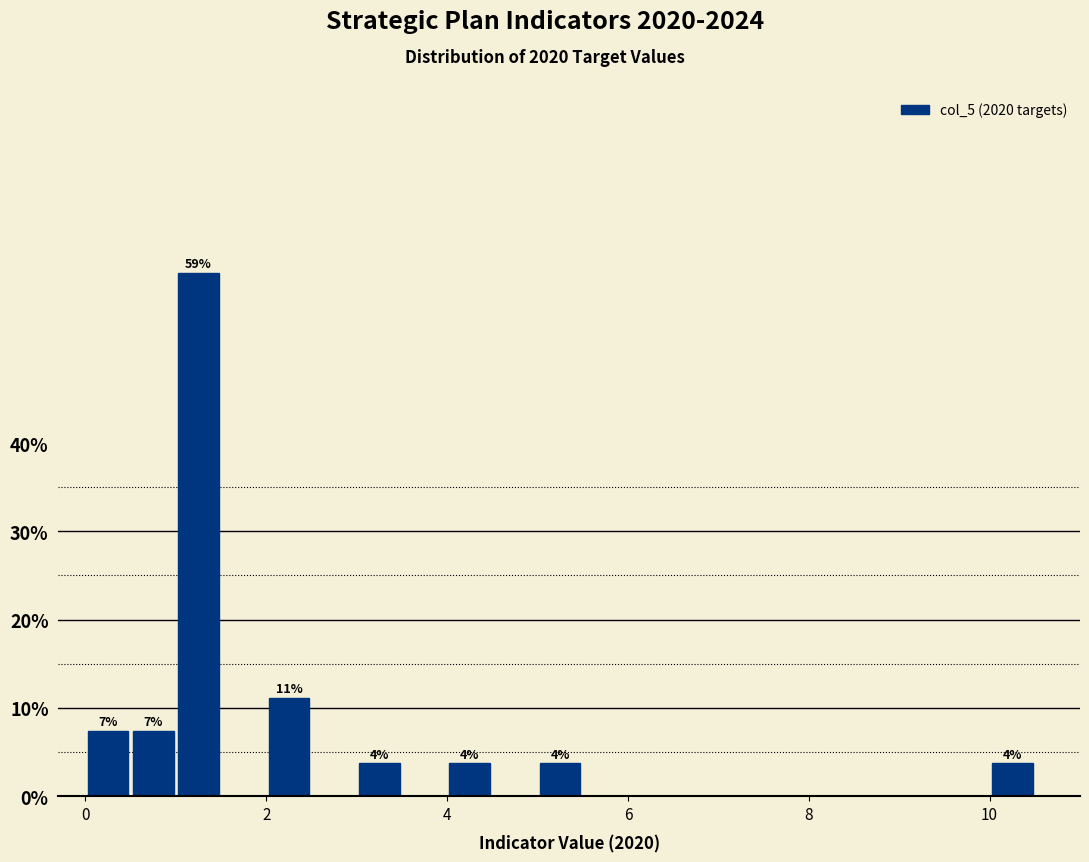

Read against the x-axis, roughly where is the centre of the tallest bar?

1.2